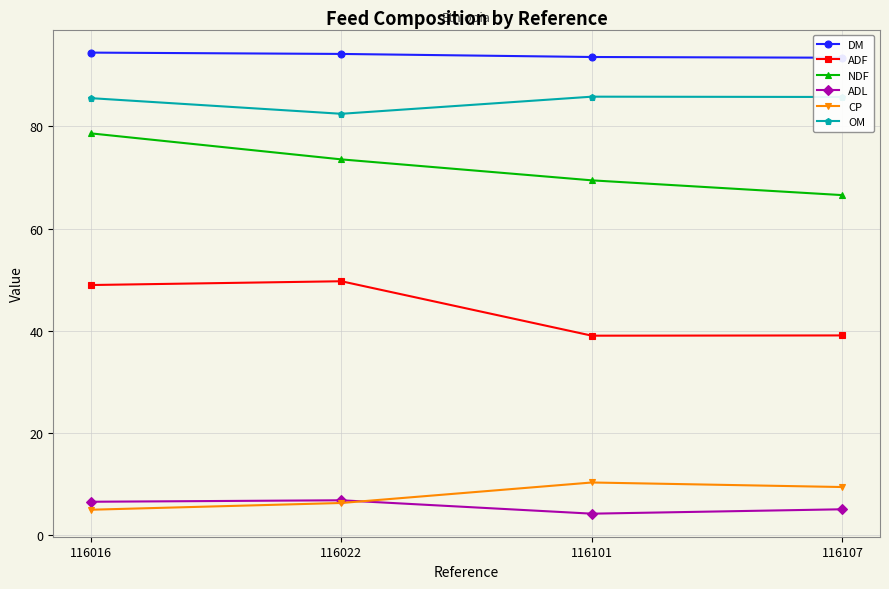

Reading right to left, extract all data points from this chart.

DM: 93.4	93.6	94.2	94.4
ADF: 39.1	39.1	49.7	49.0
NDF: 66.6	69.5	73.5	78.6
ADL: 5.1	4.2	6.9	6.6
CP: 9.4	10.3	6.3	5.0
OM: 85.8	85.8	82.5	85.5